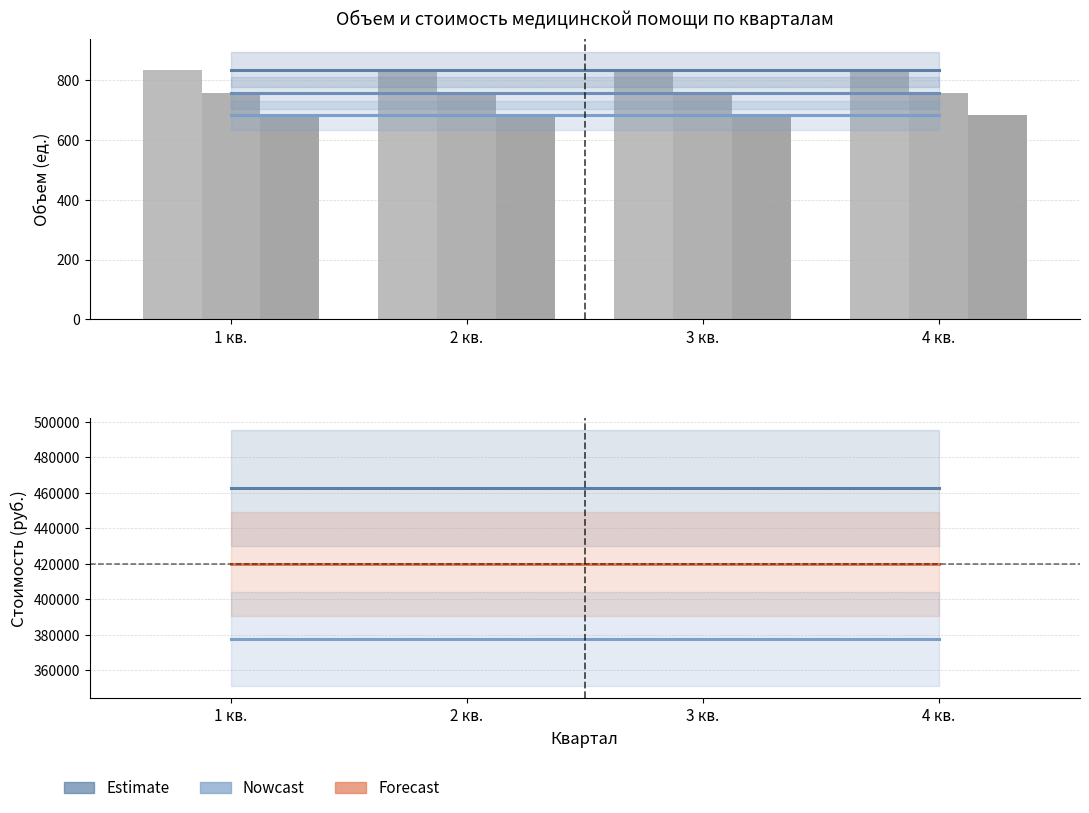

Which series has the largest total across all categories?

Капитал МС (Стоимость)